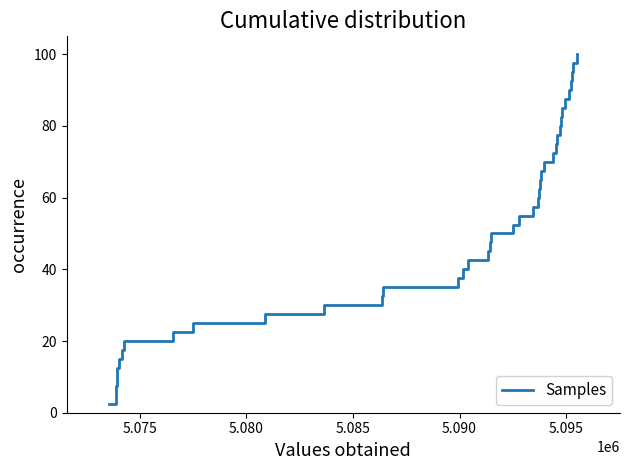

What is the difference between the maximum and minimum values?

97.5